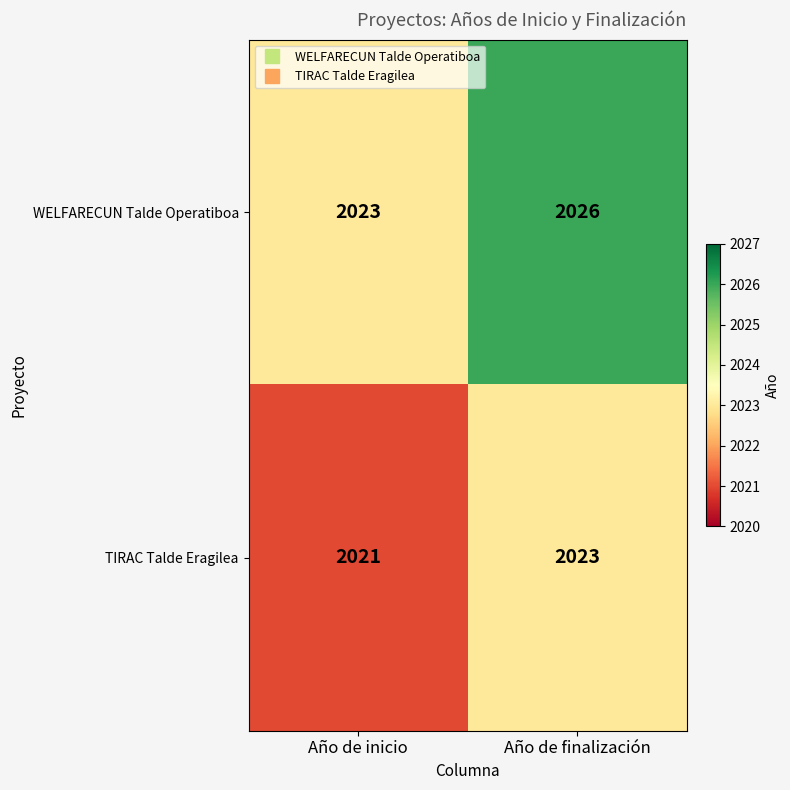

The WELFARECUN Talde Operatiboa series shows 2026 at Año de finalización. True or false?

True